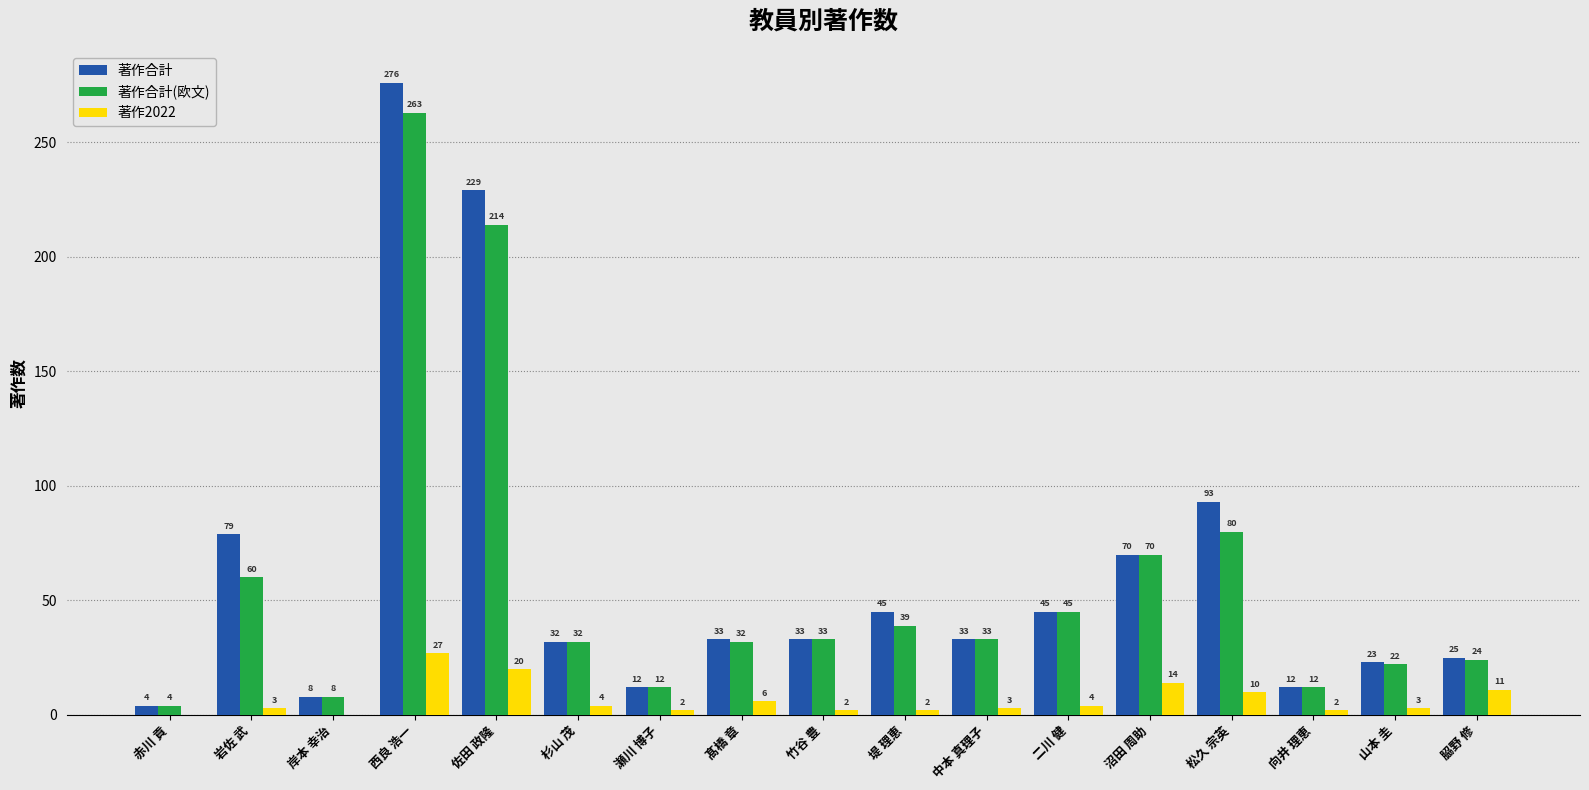

True or false: 著作合計 has a value of 18 at 沼田 周助.

False